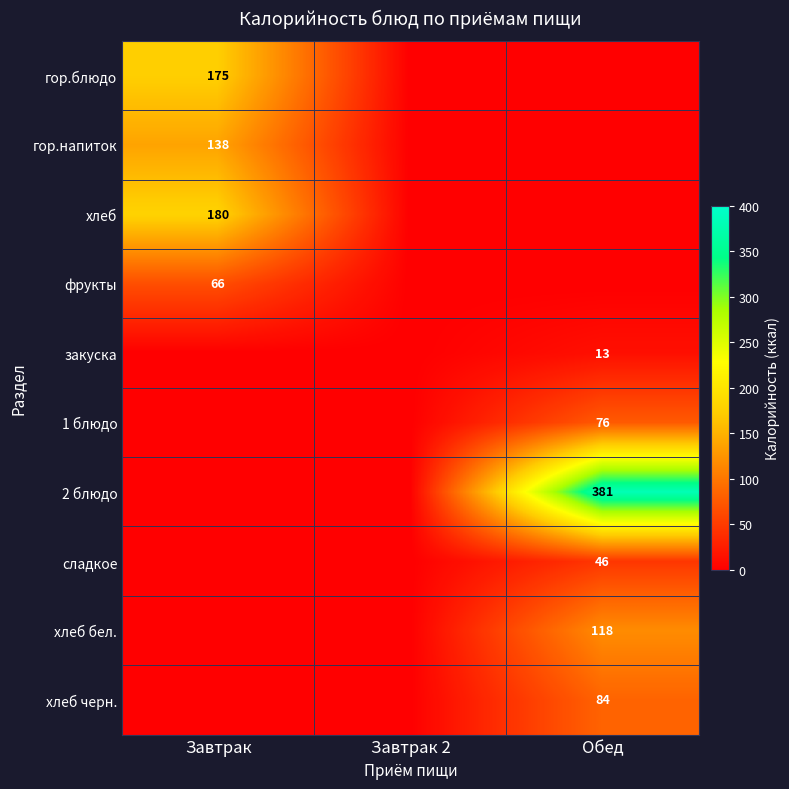

Is it true that хлеб бел. equals 118 at Обед?

True